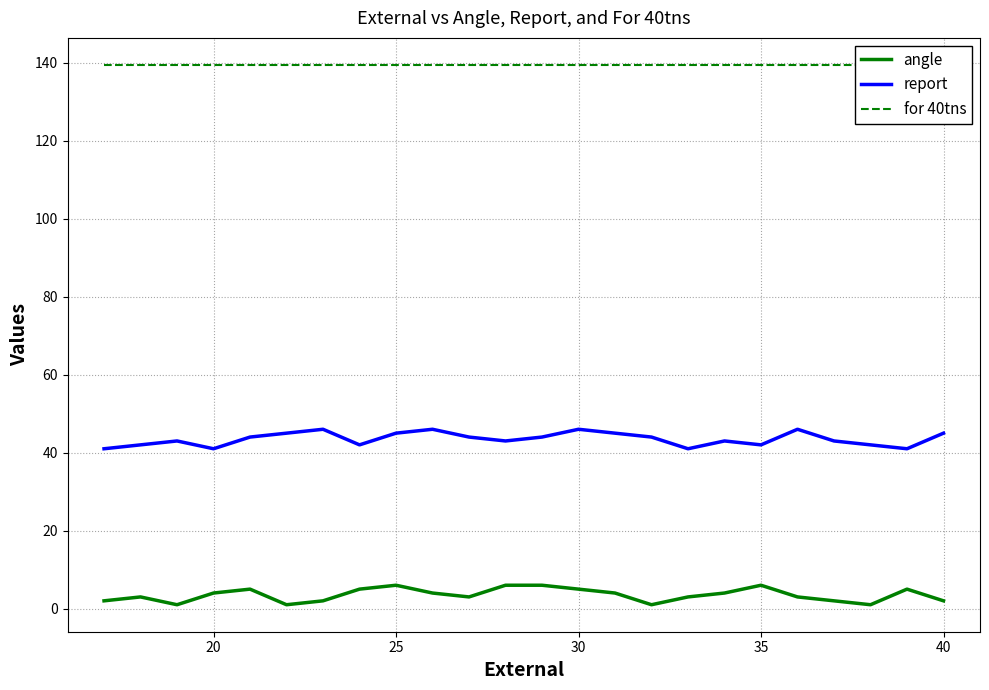

What is the minimum value shown in the chart?

1.0